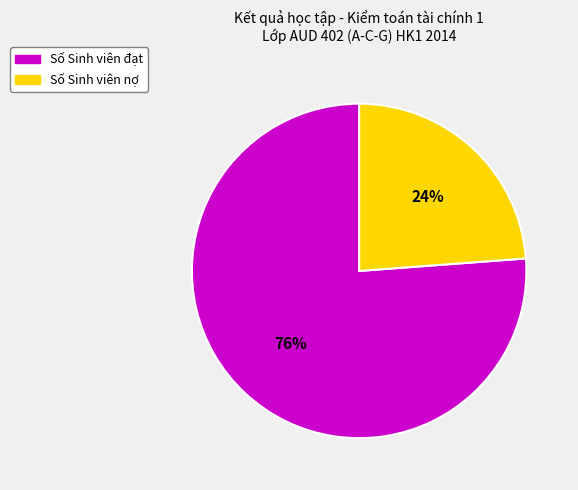

To the nearest percent, what percentage of the pie is Số Sinh viên đạt?

76%